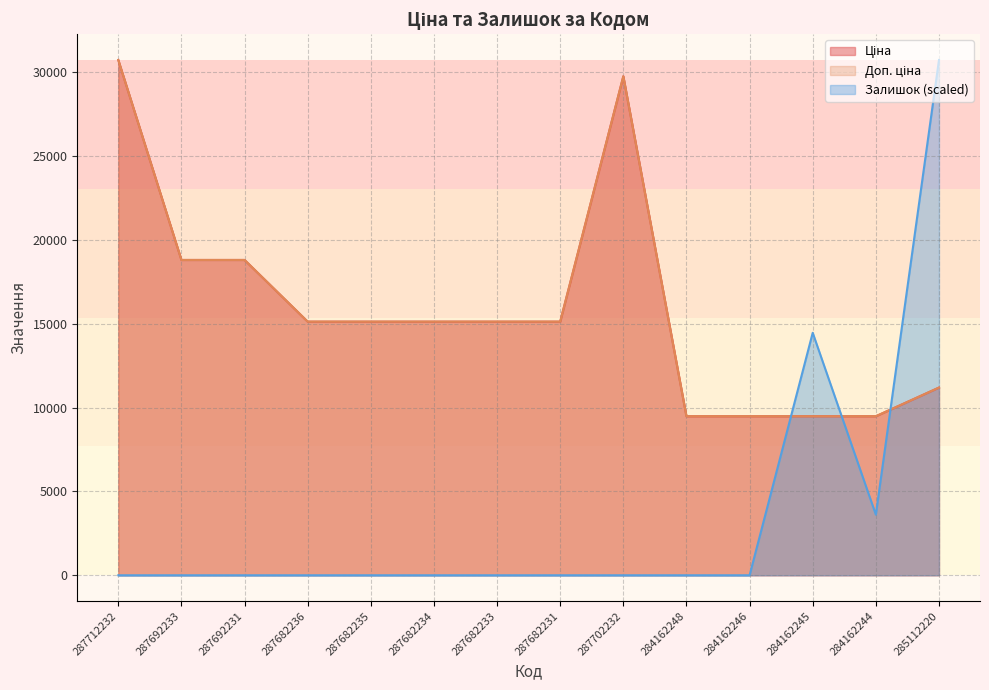

True or false: Ціна has more than 1 points higher than both neighbors.

False